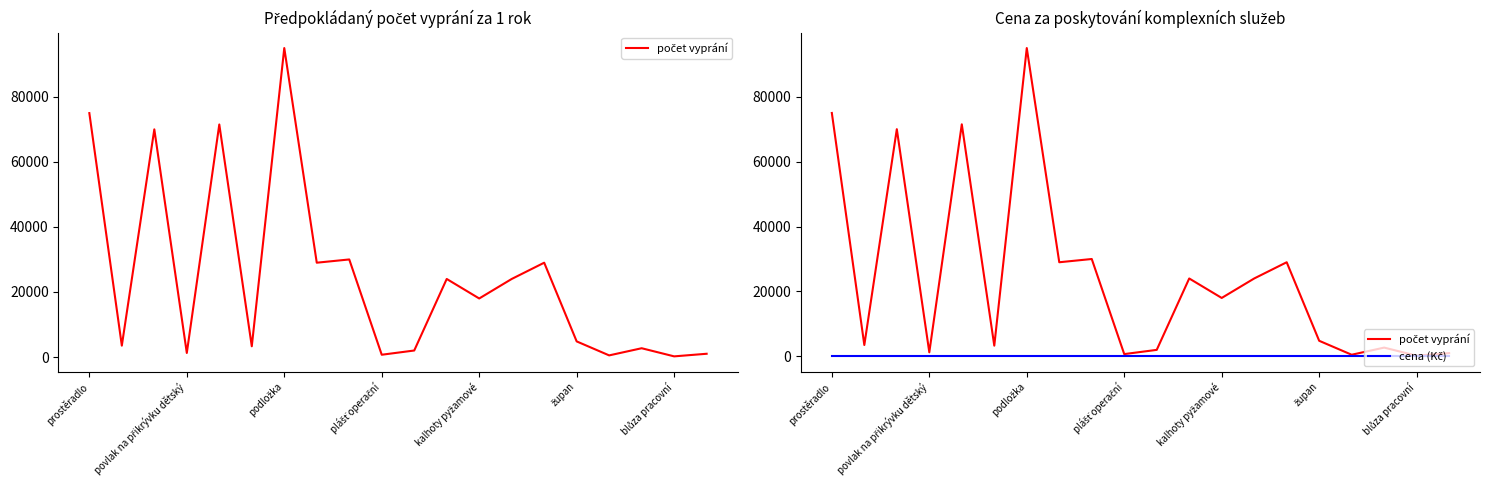

True or false: cena (Kč) and počet vyprání intersect in this chart.

False